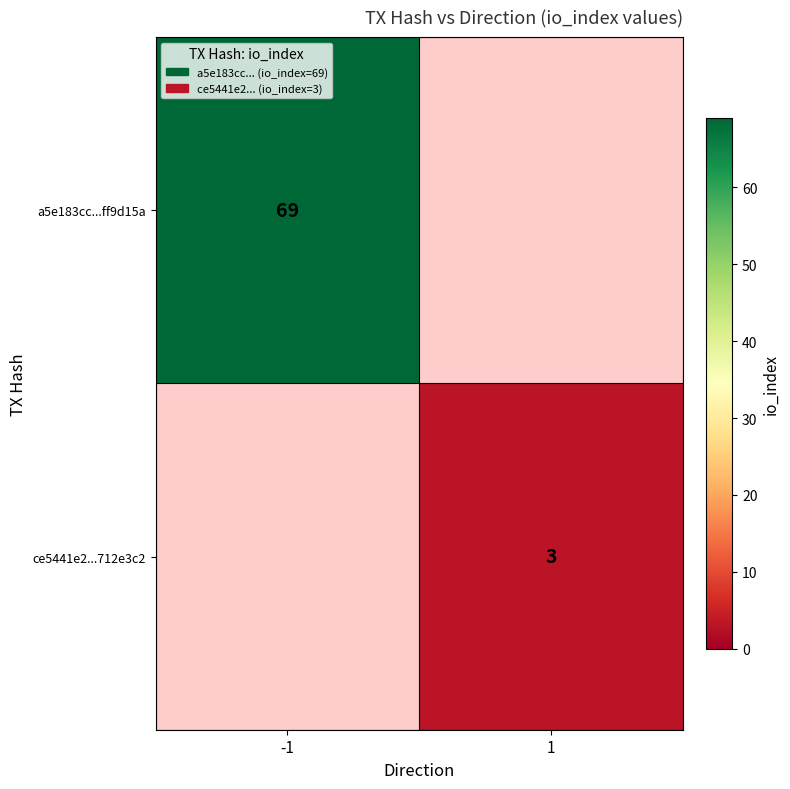

The value of a5e183cc...ff9d15a at -1 is 69. True or false?

True